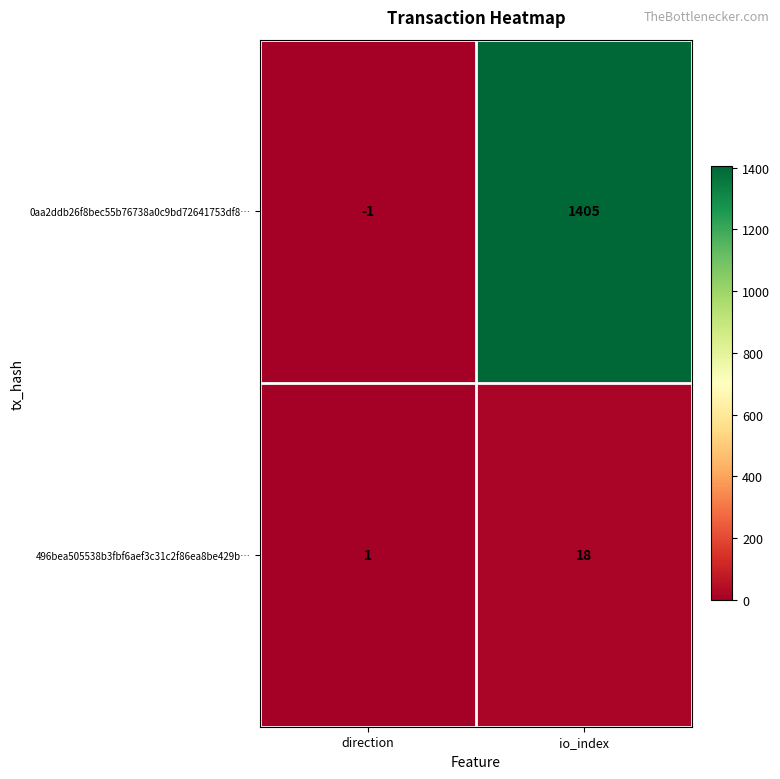

What is the approximate value of 0aa2ddb26f8bec55b76738a0c9bd72641753df8… at io_index?

1405